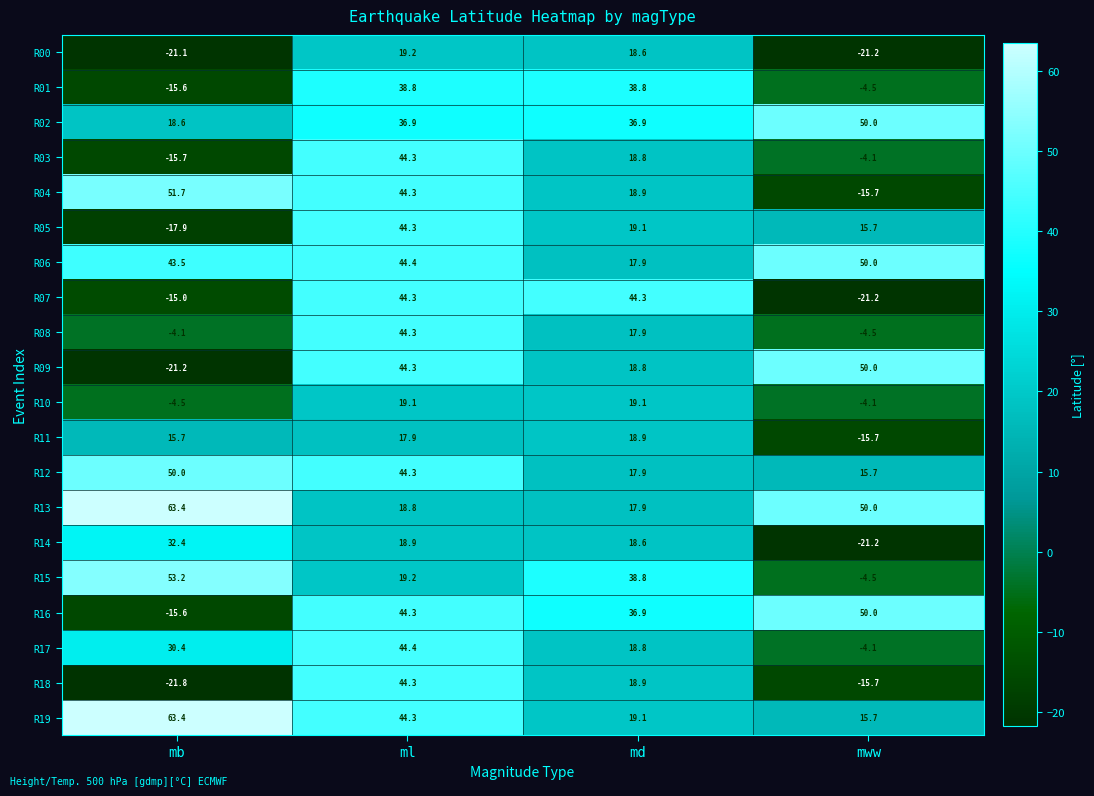

Count the number of categories in the chart.

4